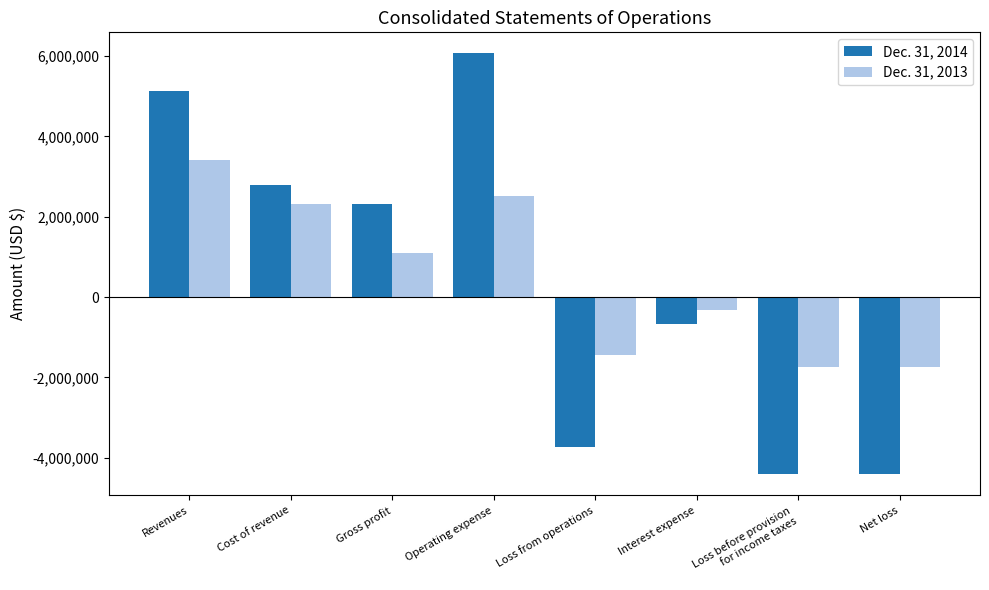

Reading left to right, transcribe all the data shown in this chart.

Dec. 31, 2014: Revenues=5120343	Cost of revenue=2791948	Gross profit=2328395	Operating expense=6066611	Loss from operations=-3738216	Interest expense=-673347	Loss before provision
for income taxes=-4411563	Net loss=-4411563
Dec. 31, 2013: Revenues=3413353	Cost of revenue=2326344	Gross profit=1087009	Operating expense=2521984	Loss from operations=-1434975	Interest expense=-312465	Loss before provision
for income taxes=-1747440	Net loss=-1747440